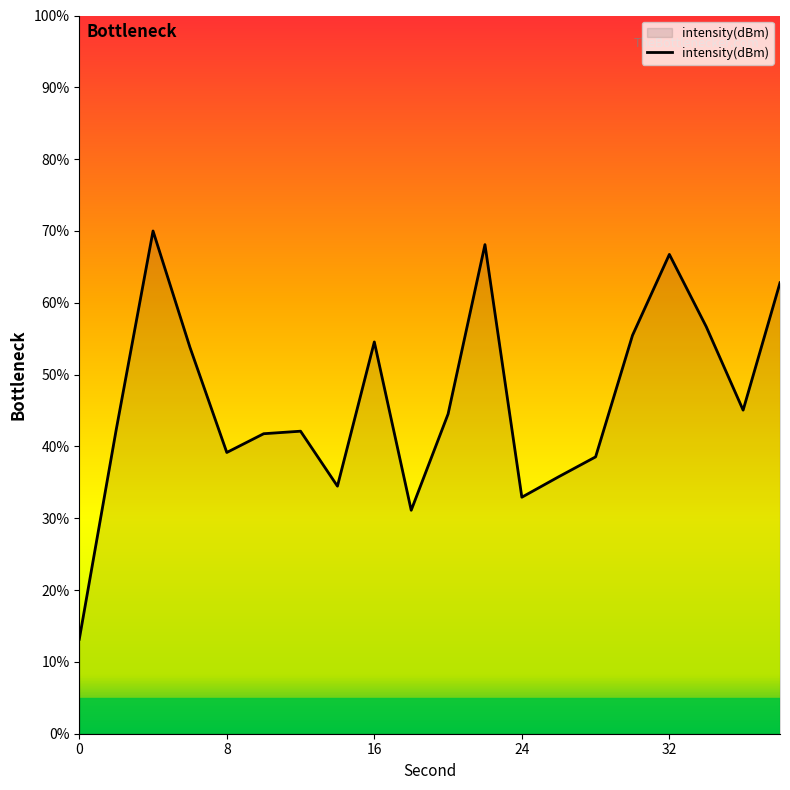

What is the minimum value shown in the chart?

13.2